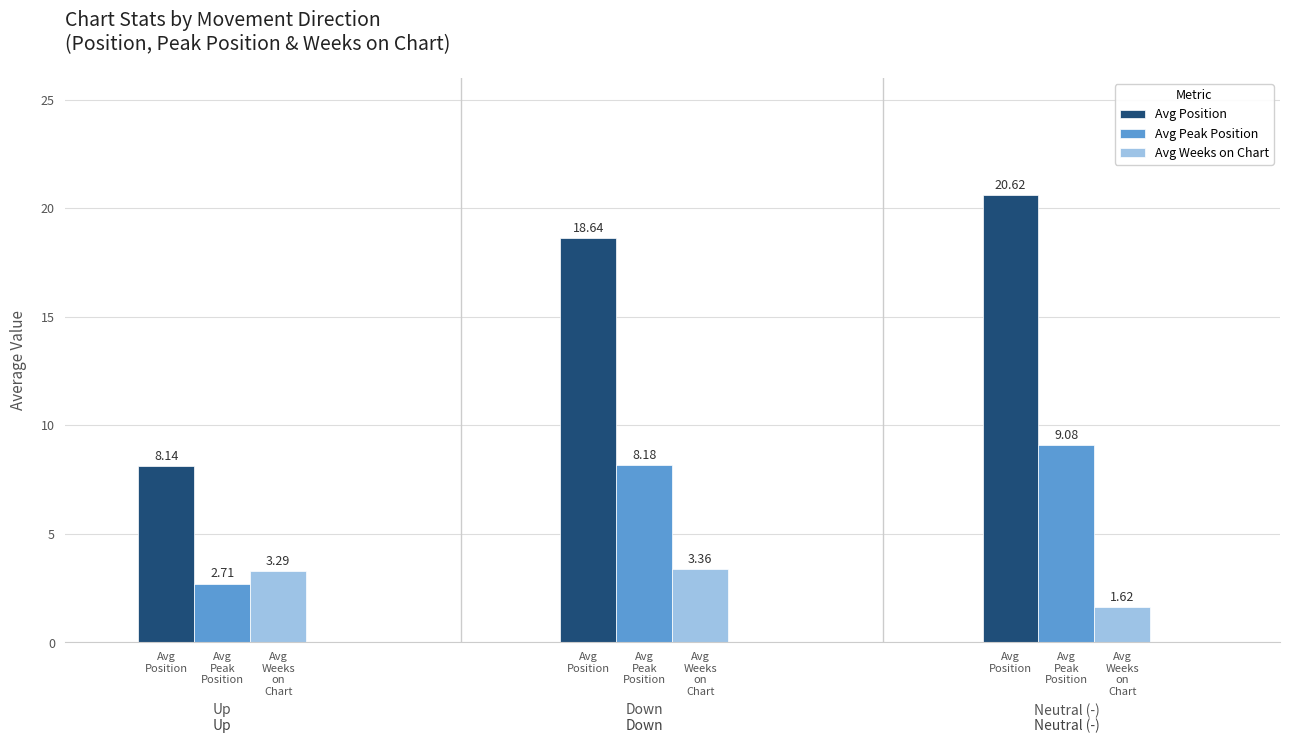

Count the Avg Weeks on Chart values in the range 1 to 3.

1